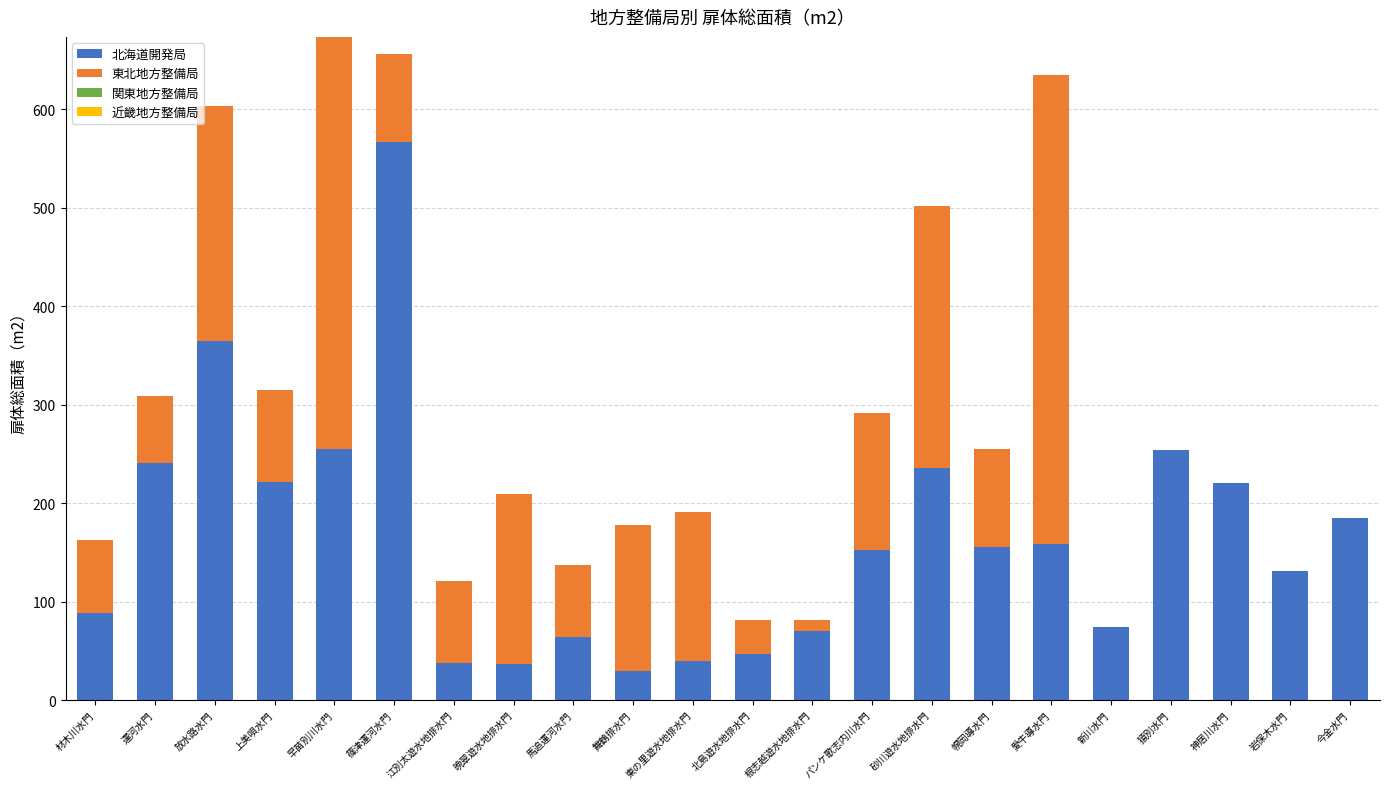

The value of 北海道開発局 at 砂川遊水地排水門 is 235.6. True or false?

True